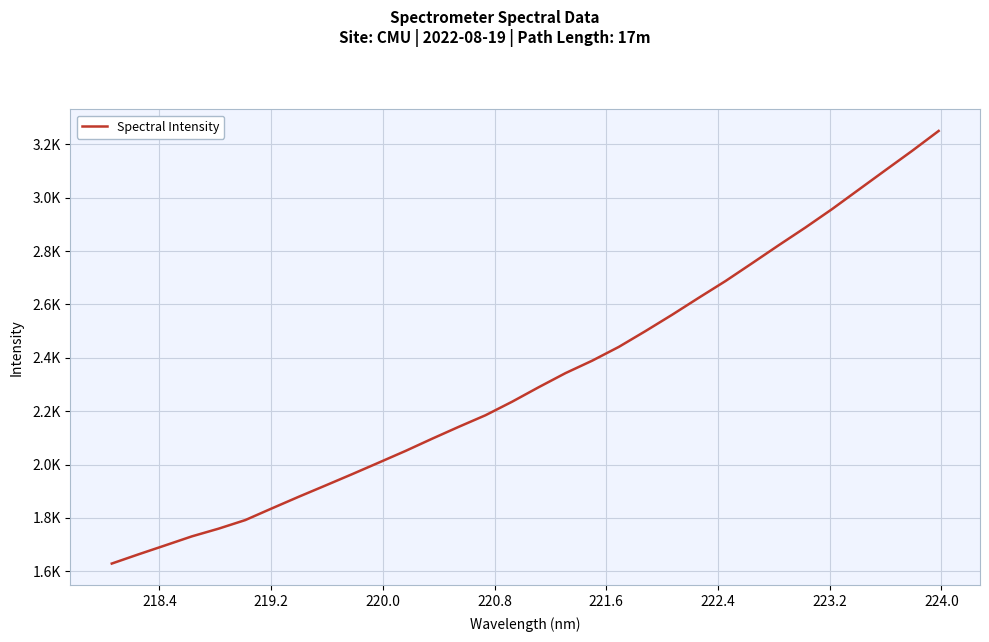

What is the maximum value shown in the chart?

3250.0